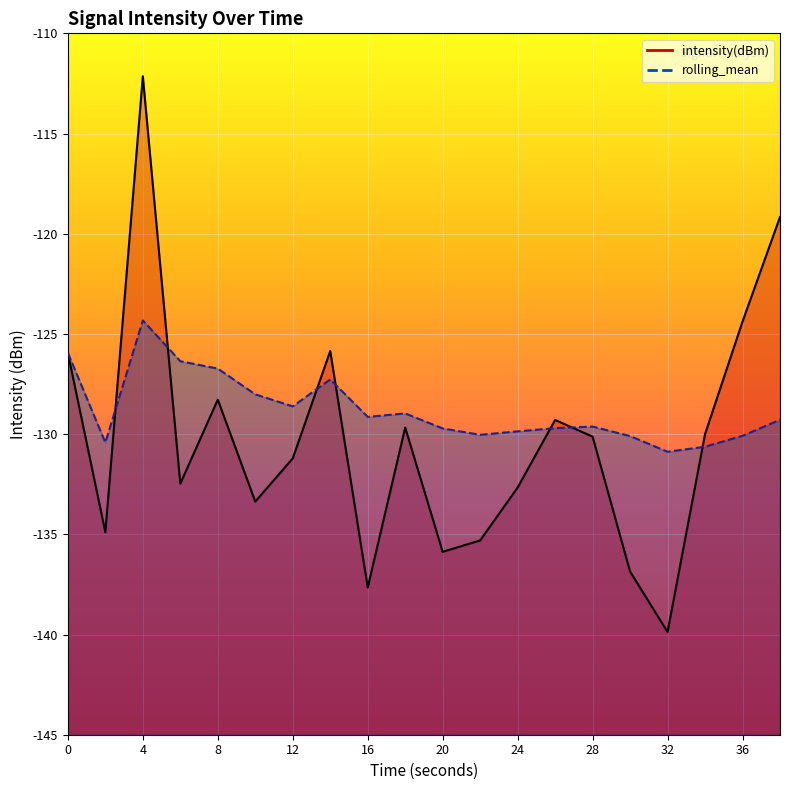

Which category has the lowest value across all series?

32